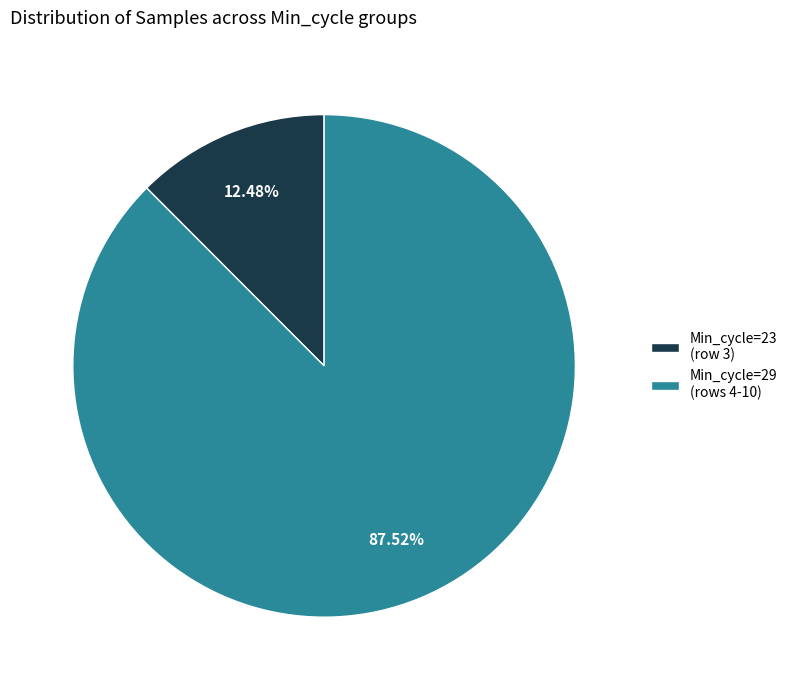

Do Min_cycle=23 (row 3) and Min_cycle=29 (rows 4-10) together represent more than half of the pie?

Yes